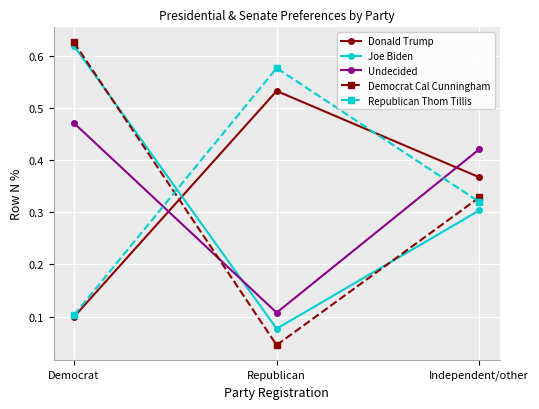

What is the sum of all Democrat Cal Cunningham values?

1.0